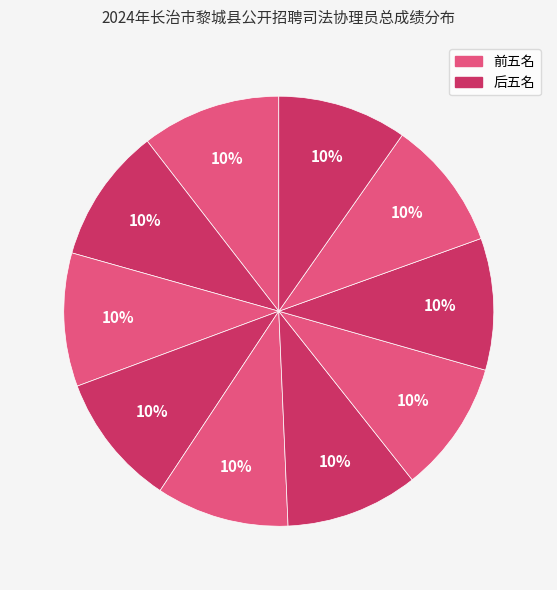

How many slices are in this pie chart?

10